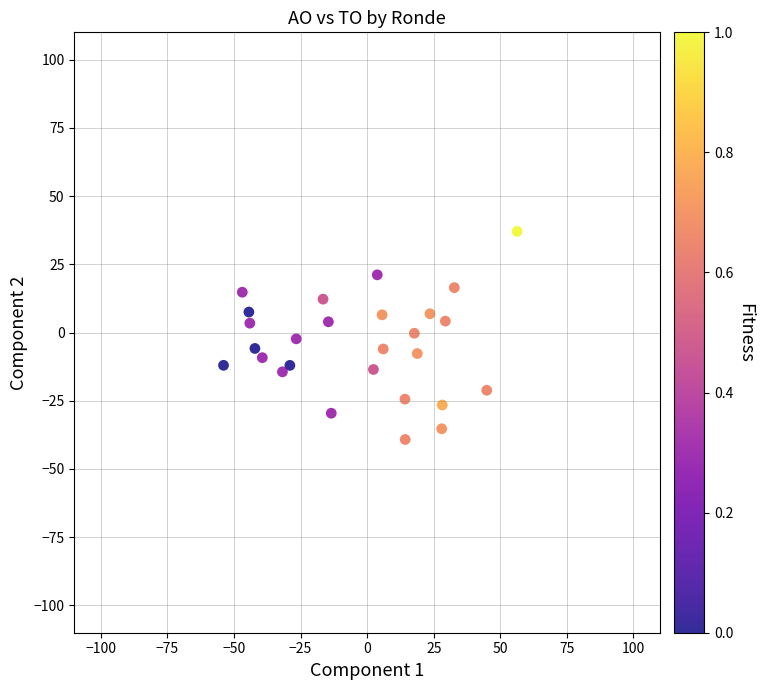

What is the range of Y values (max minus min)?

76.2